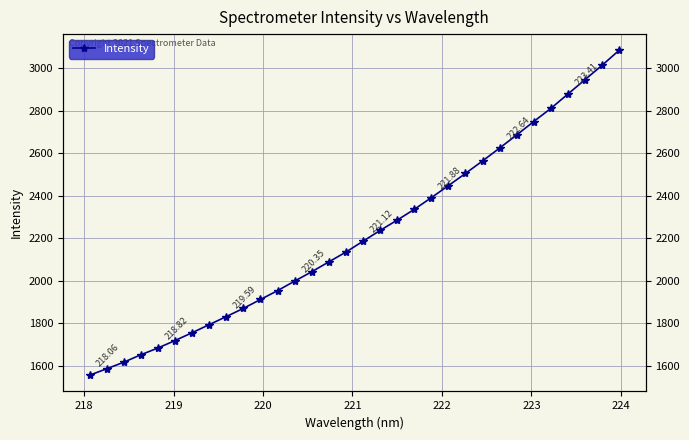

Count the number of values greater than 2186.

16